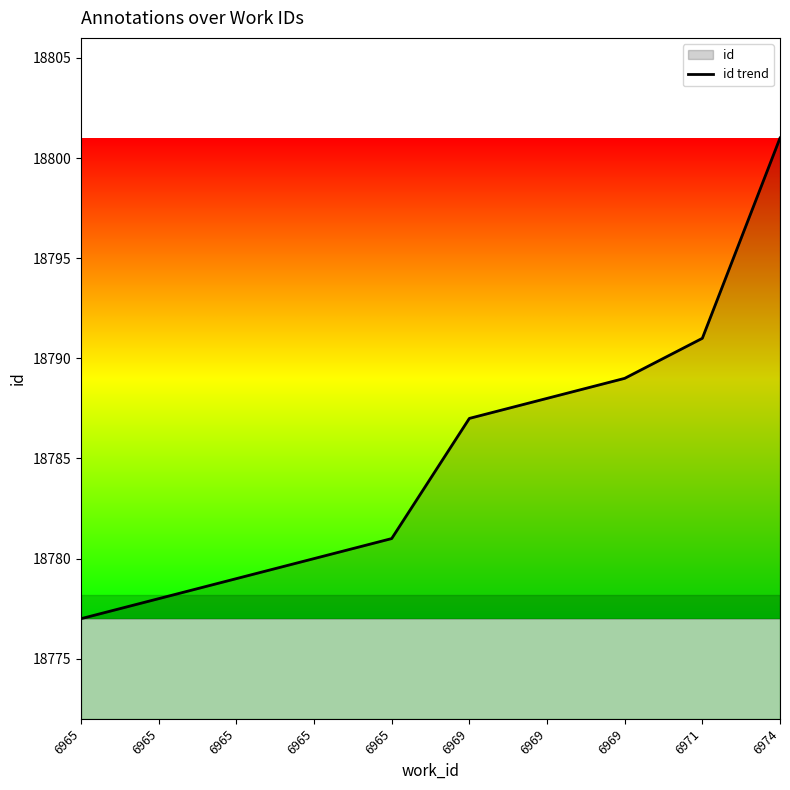

The chart shows a value of 18777 at 6965. True or false?

True